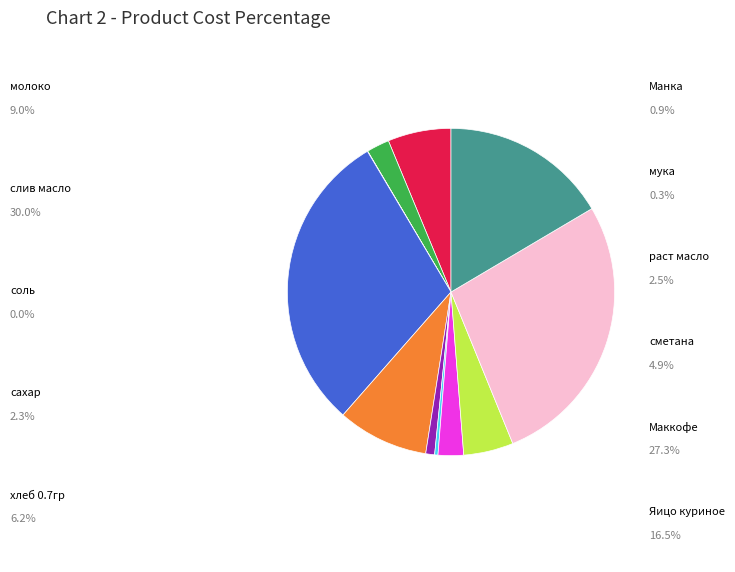

Is there any slice that represents more than half of the pie?

No